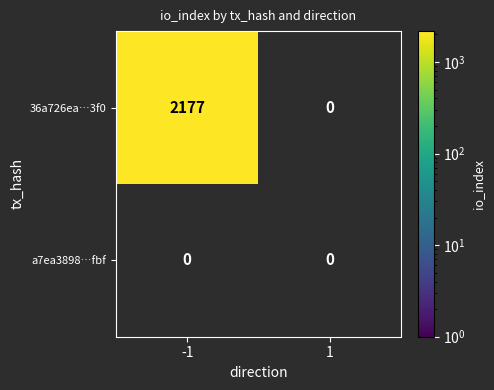

Rank the series by their maximum value, from lowest to highest.

a7ea3898…fbf, 36a726ea…3f0